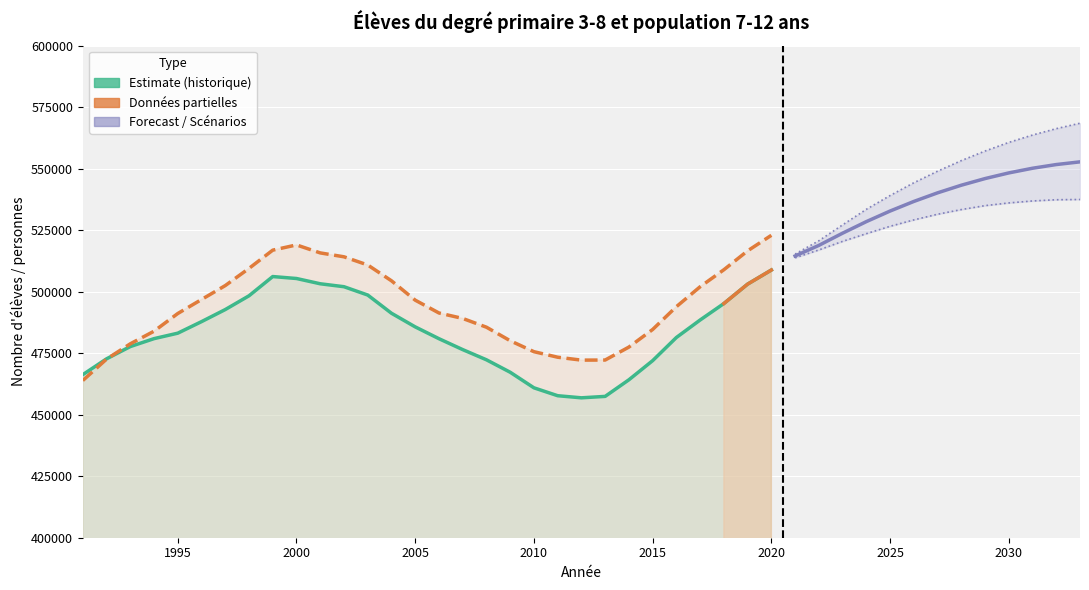

Which has a higher value, 2000 or 1994?

2000